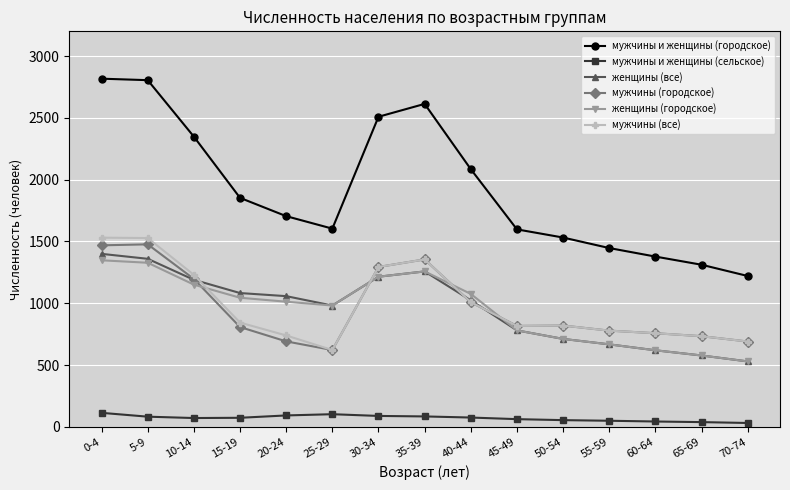

How many values in the мужчины (городское) series are below 817?

7